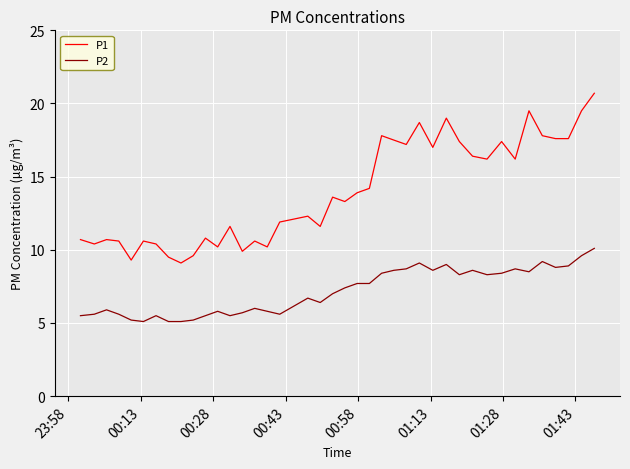

Which series has the widest spread of values?

P1